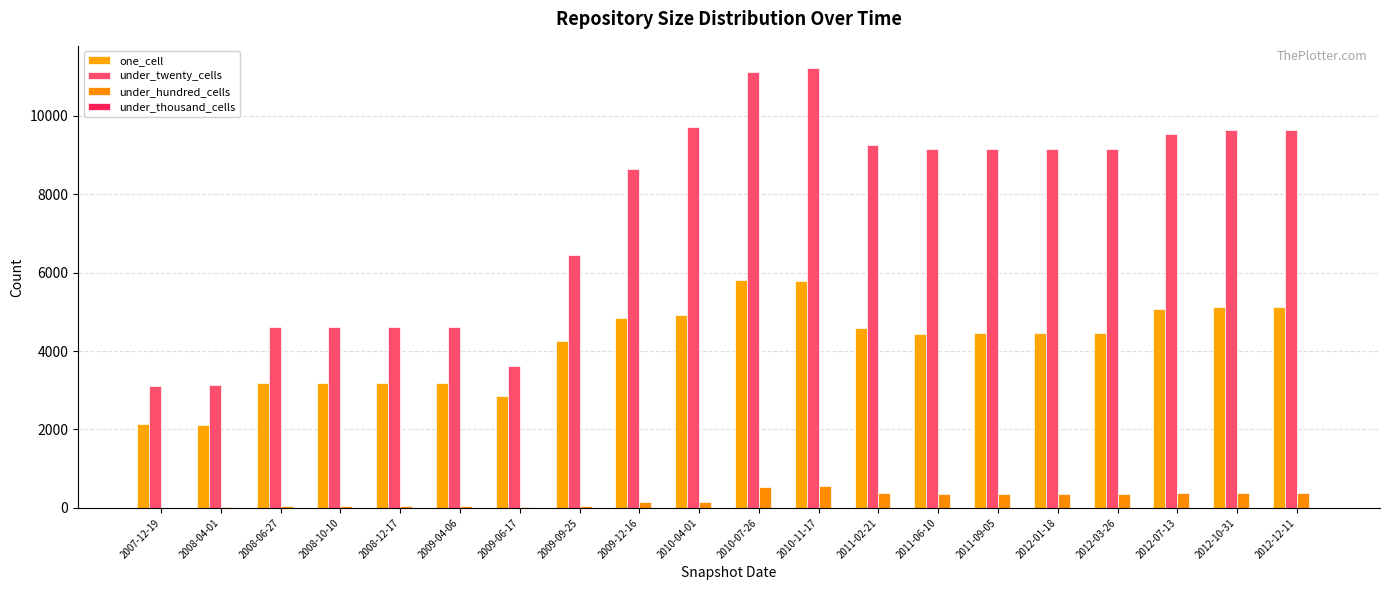

How many distinct data groups are displayed?

4